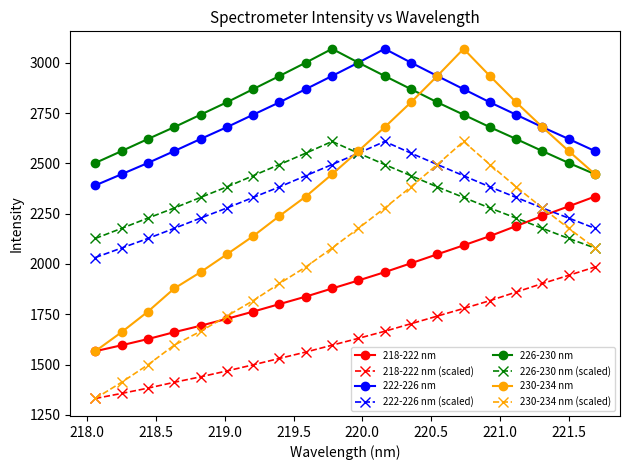

What is the maximum value shown in the chart?

3069.6